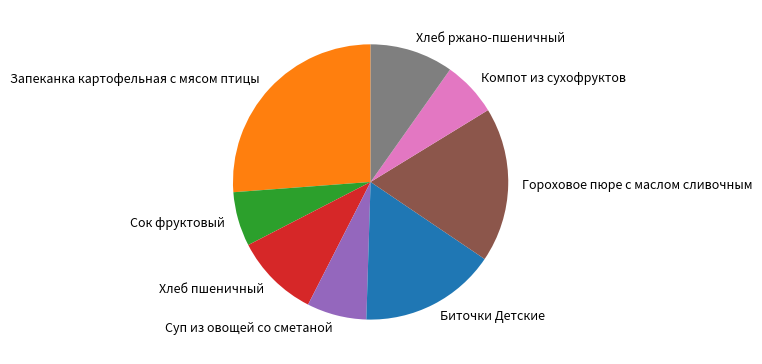

How many segments does this pie chart have?

8